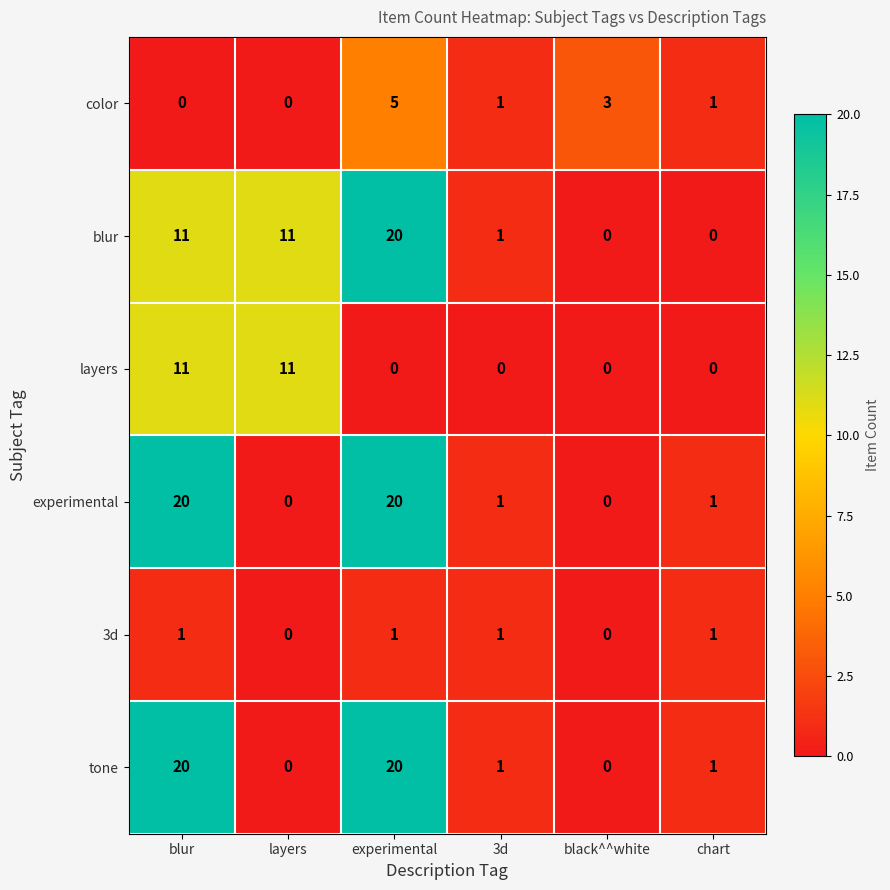

How many positive values does the blur series have?

4